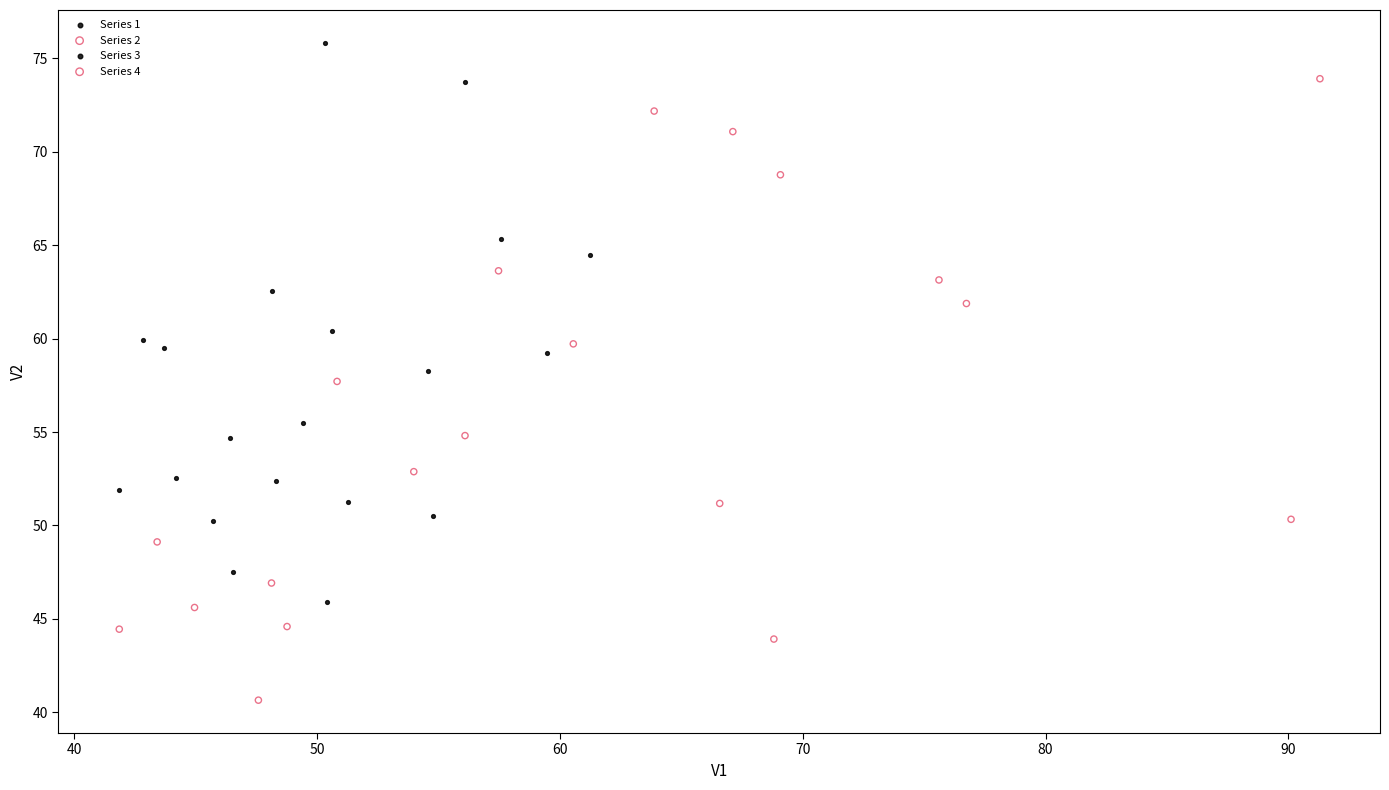

What are all the series names shown in the legend?

Series 1, Series 2, Series 3, Series 4